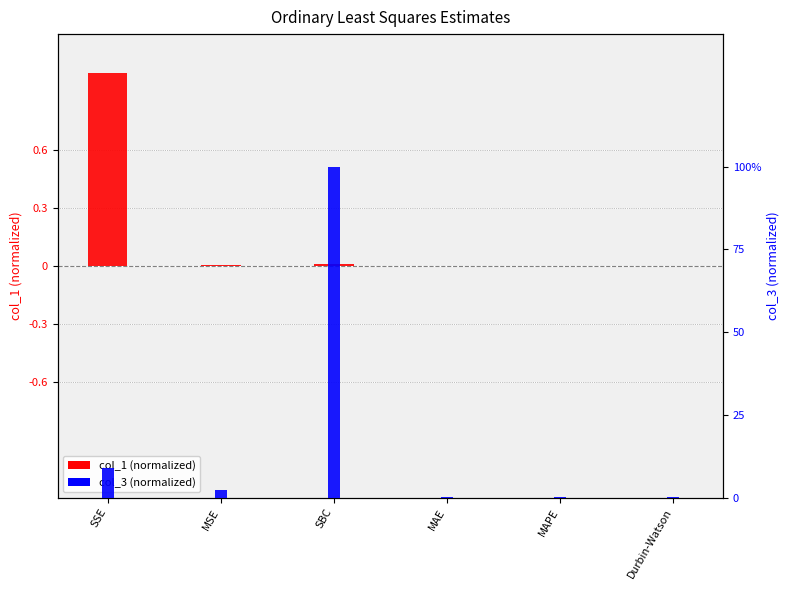

At how many categories does at least one series exceed 0?

6